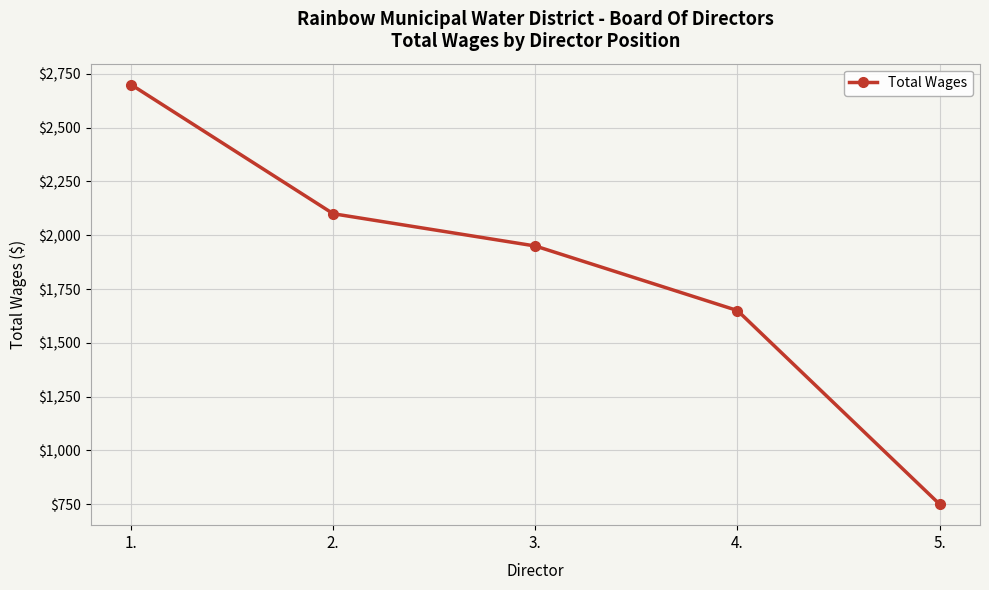

List the labels in order of value, smallest first.

5., 4., 3., 2., 1.